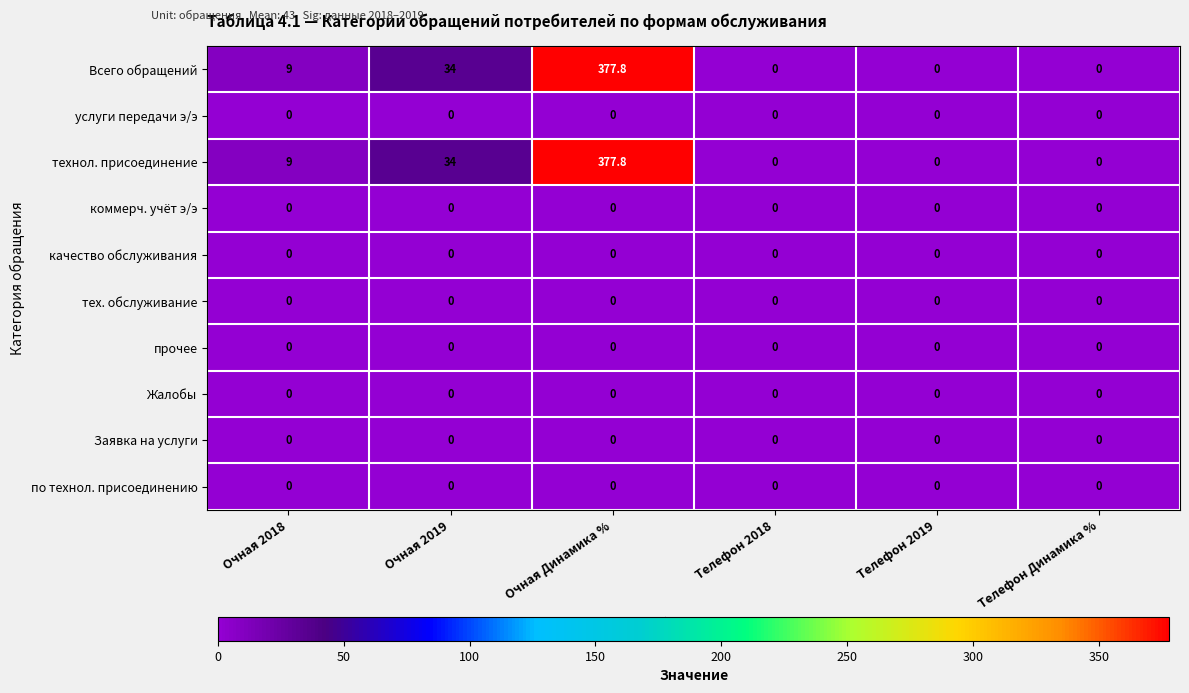

At which category is the sum across all series the highest?

Очная Динамика %